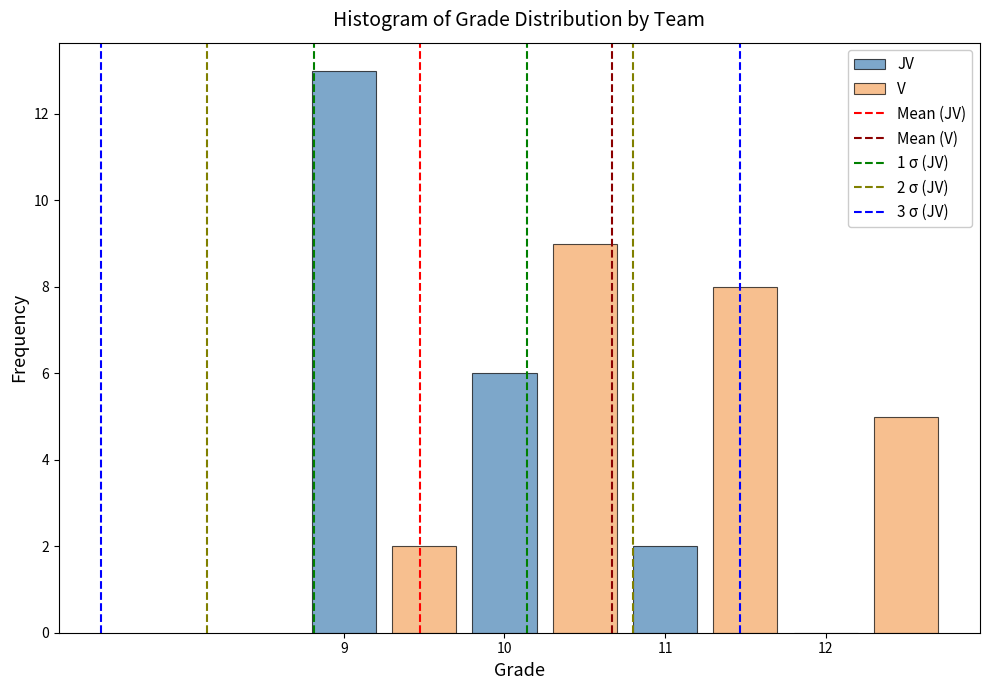

What is the total value across all series at 10?

15